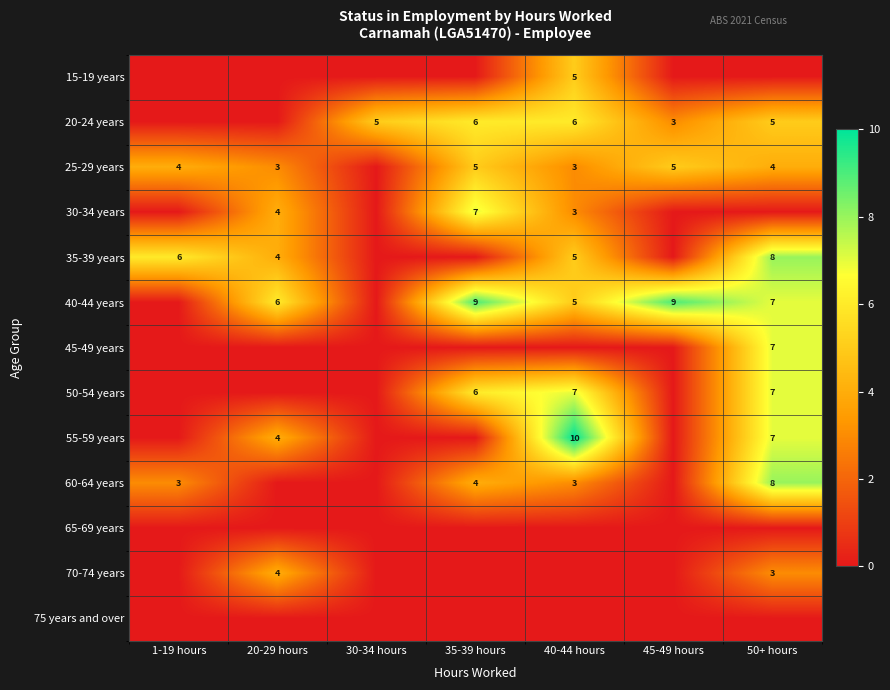

True or false: 50-54 years has a value of 6 at 35-39 hours.

True